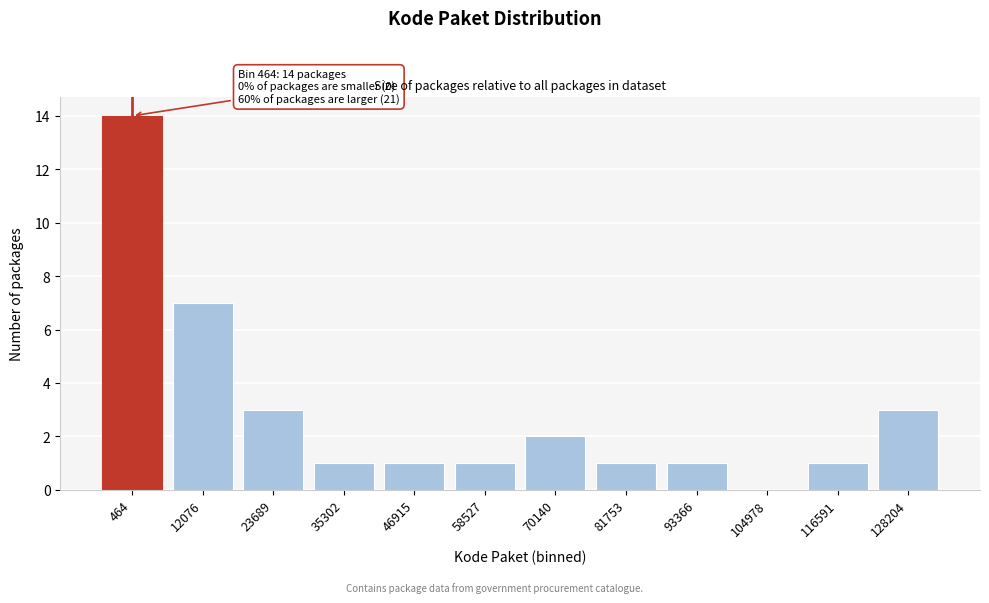

Reading left to right, list all the values displayed in this chart.

464=14	12076=7	23689=3	35302=1	46915=1	58527=1	70140=2	81753=1	93366=1	104978=0	116591=1	128204=3